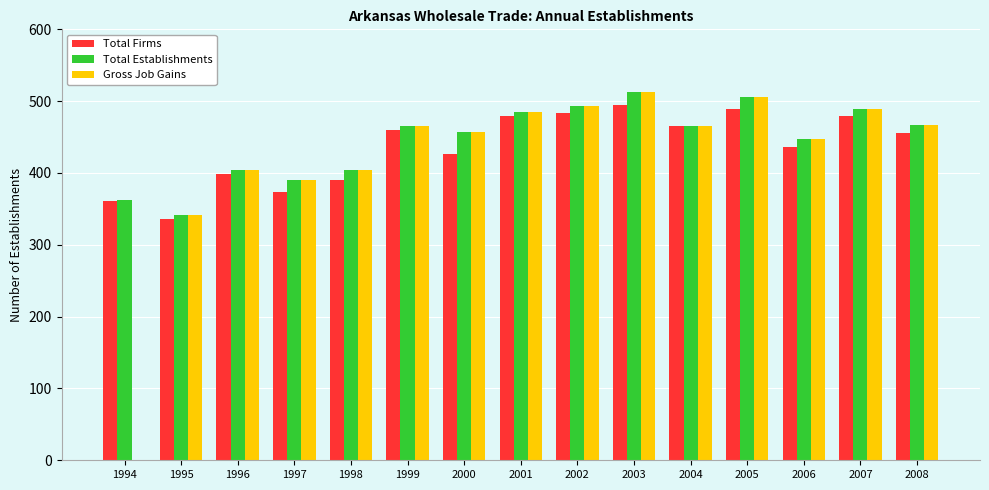

Count the number of categories in the chart.

15